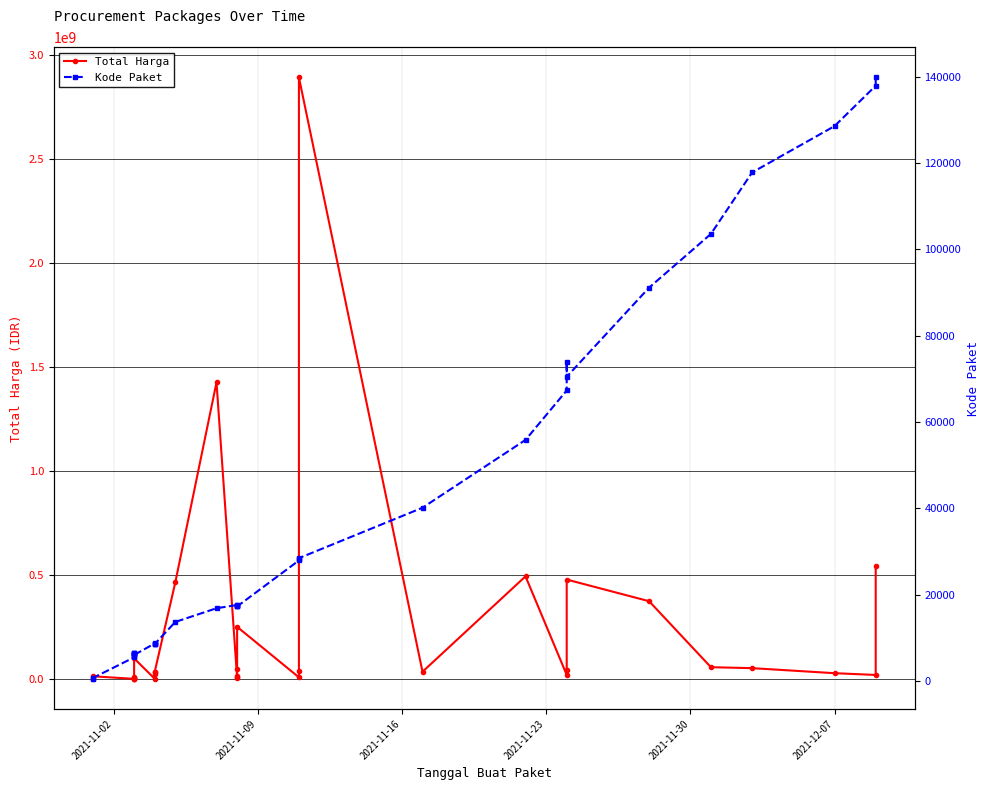

What is the total value across all series at 2021-12-07?

27540516